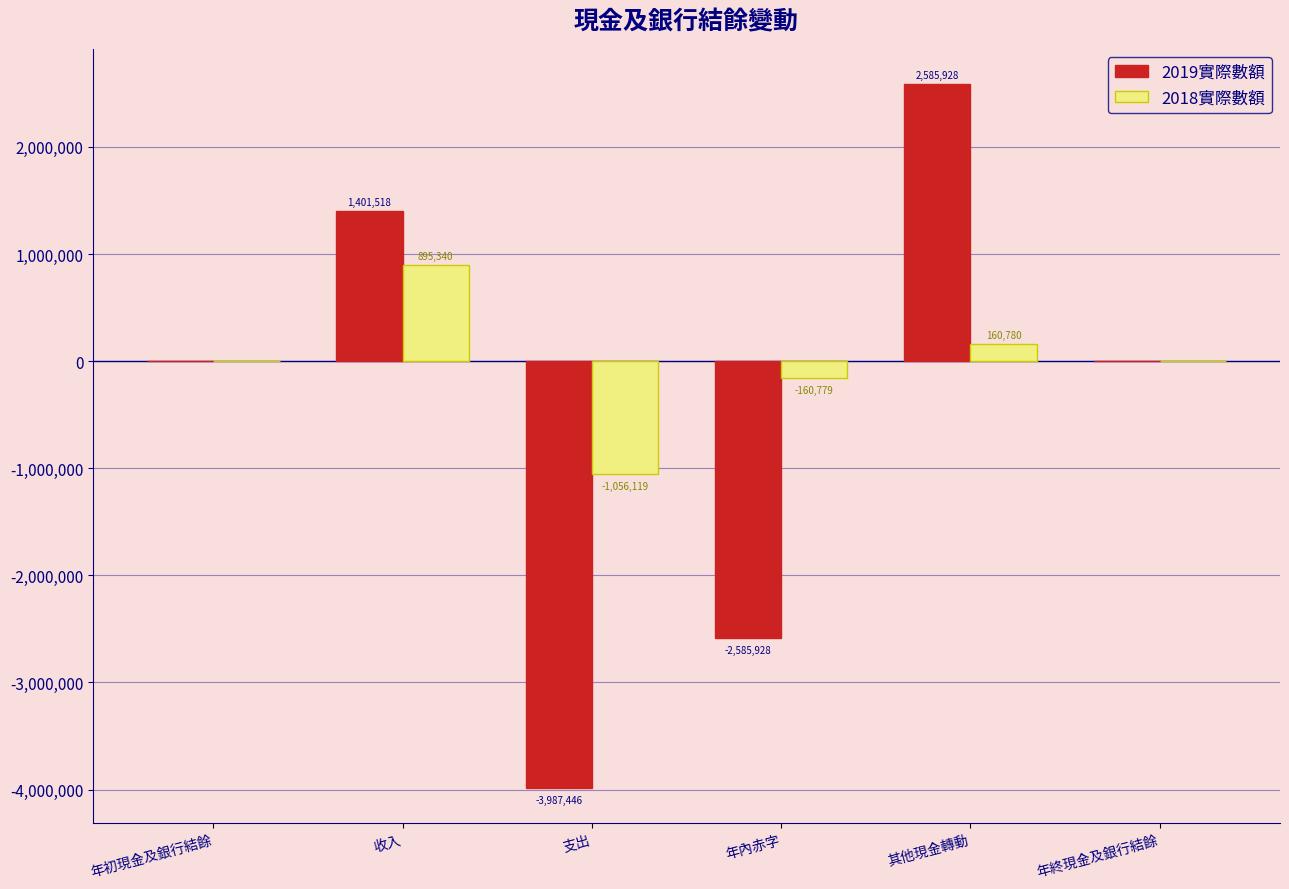

Between 收入 and 年內赤字, which series saw the biggest shift?

2019實際數額